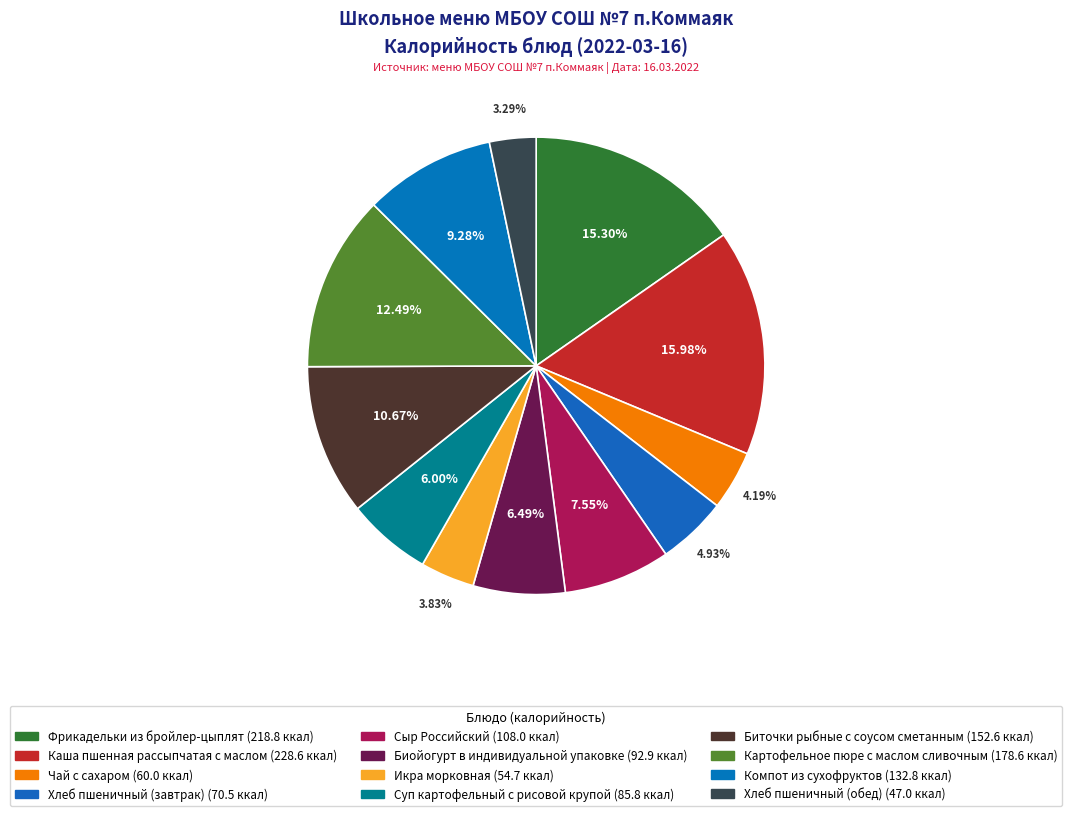

What percentage is the Компот из сухофруктов slice, to the nearest percent?

9%